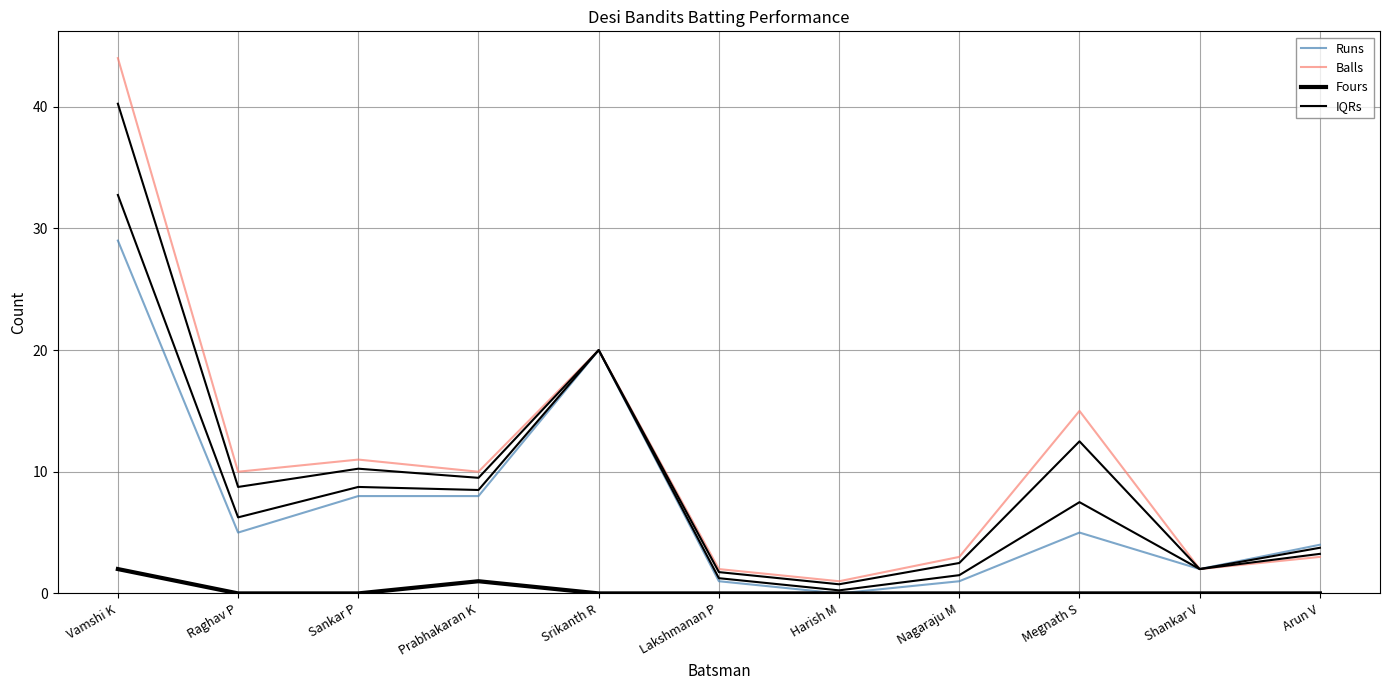

What is the greatest value displayed?

44.0